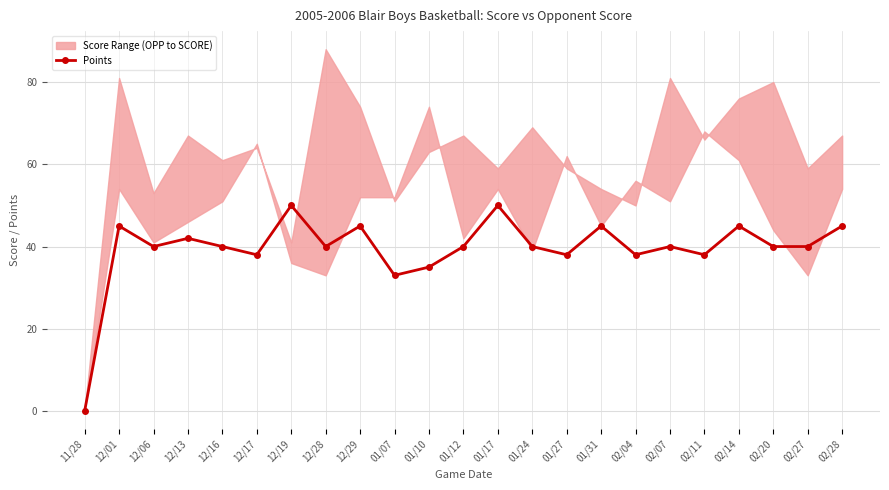

How many lines are shown in the chart?

1